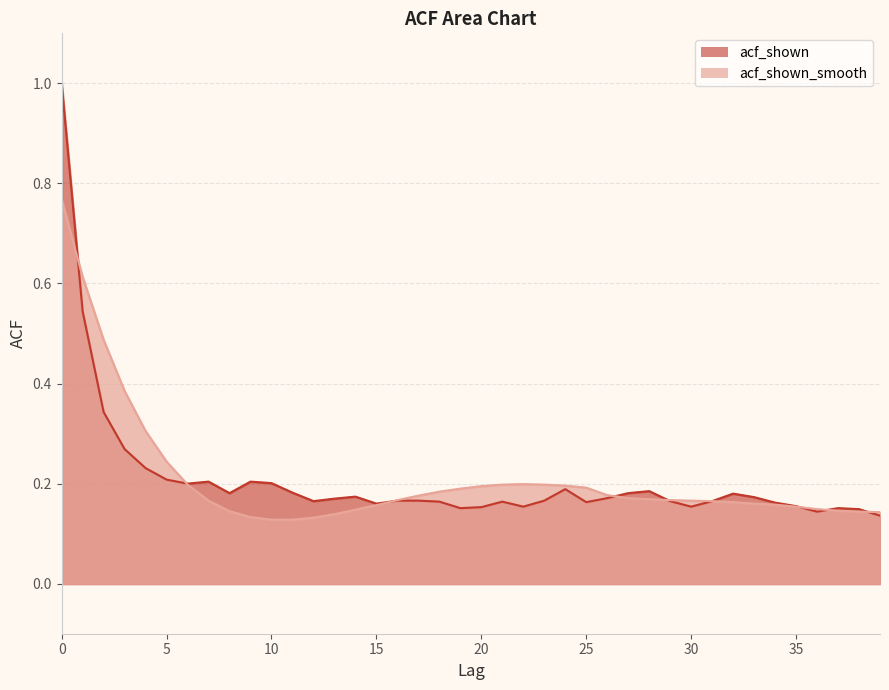

What is the maximum value shown in the chart?

1.0